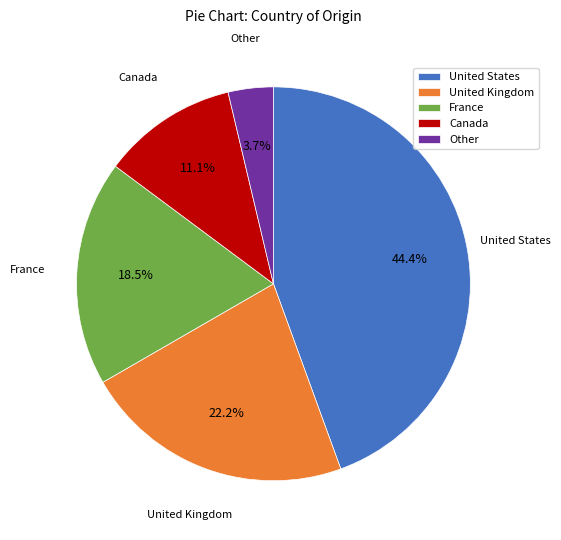

How many segments does this pie chart have?

5